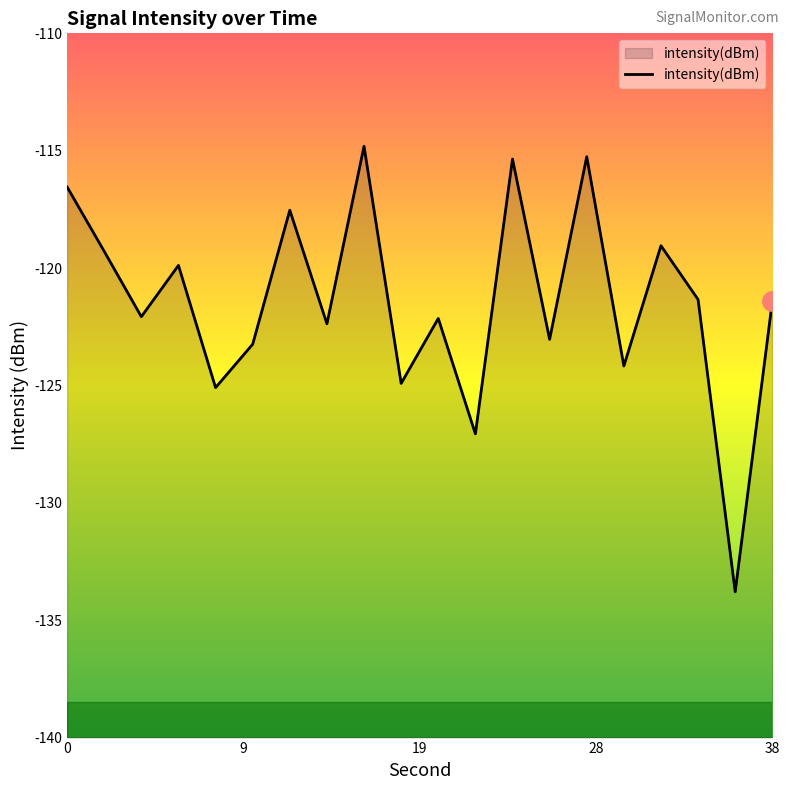

Reading left to right, list all the values displayed in this chart.

-116.5	-119.3	-122.1	-119.9	-125.1	-123.2	-117.5	-122.4	-114.8	-124.9	-122.1	-127.1	-115.4	-123.0	-115.3	-124.2	-119.0	-121.3	-133.8	-121.4